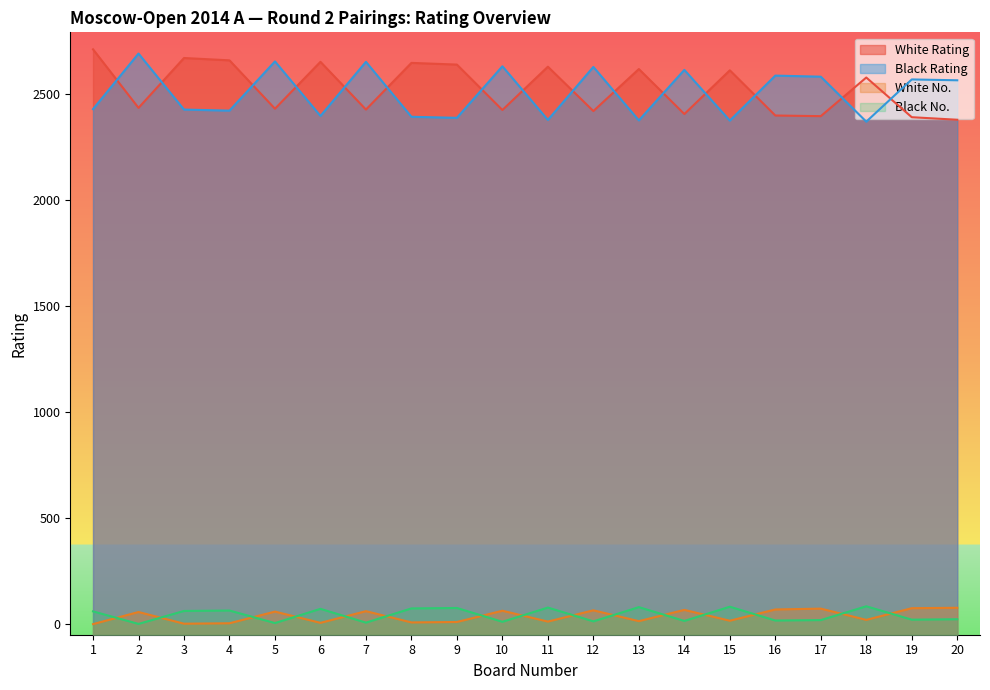

At how many categories does at least one series exceed 161?

20